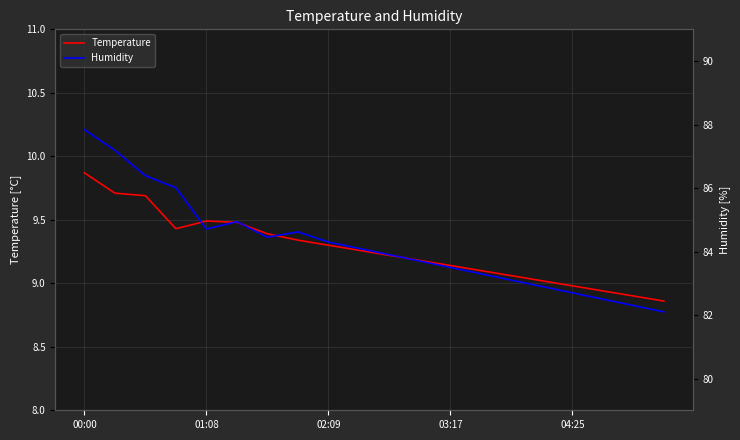

Is this an area chart (filled region under the line)?

No